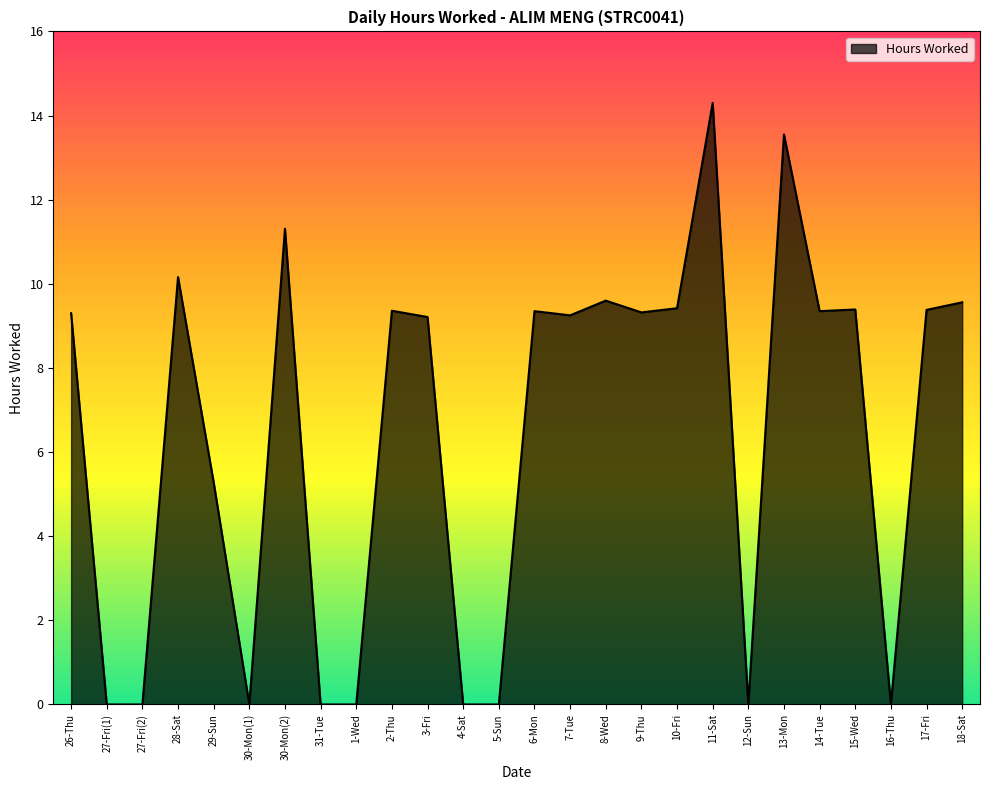

Approximately how many times larger is the value at 6-Mon compared to 8-Wed?

1.0